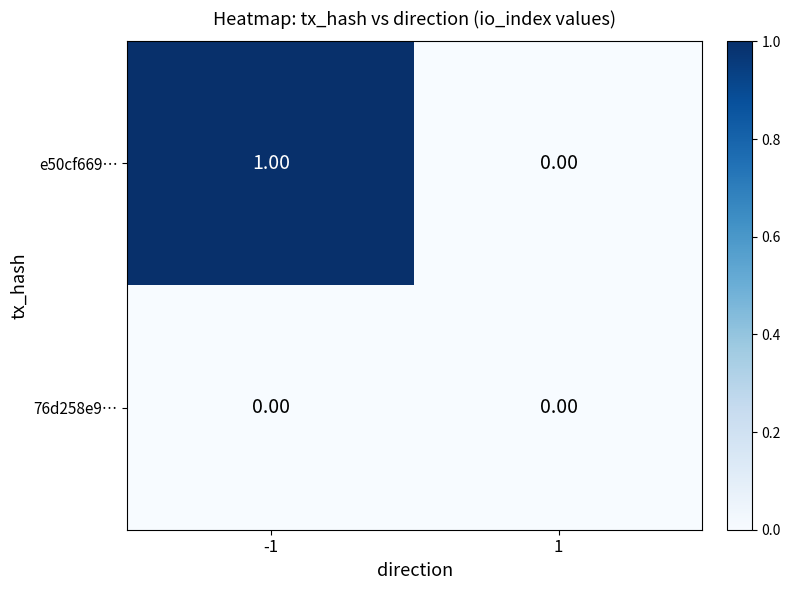

Which series has the widest spread of values?

e50cf669…